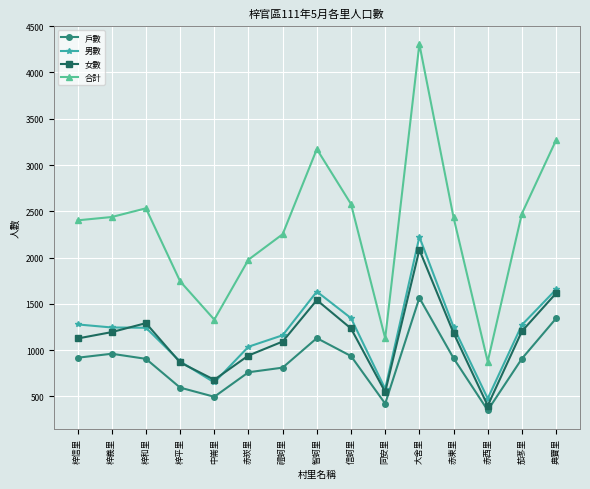

What is the difference between the highest and lowest values at 赤崁里?

1217